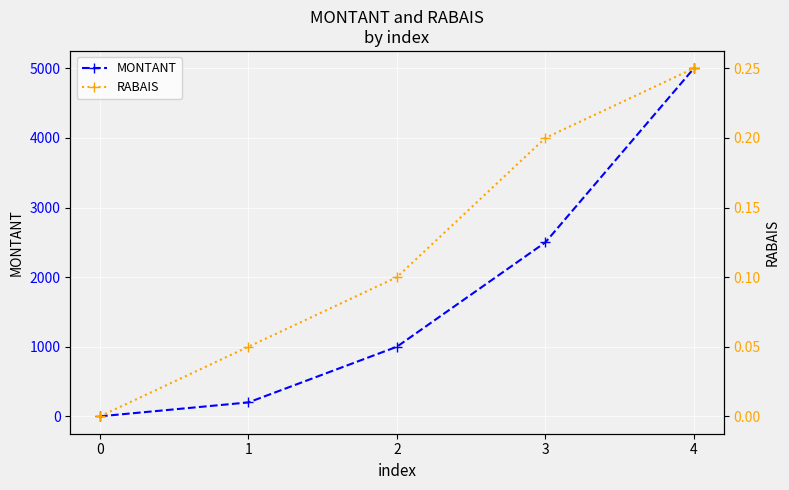

True or false: MONTANT and RABAIS cross at least once.

False